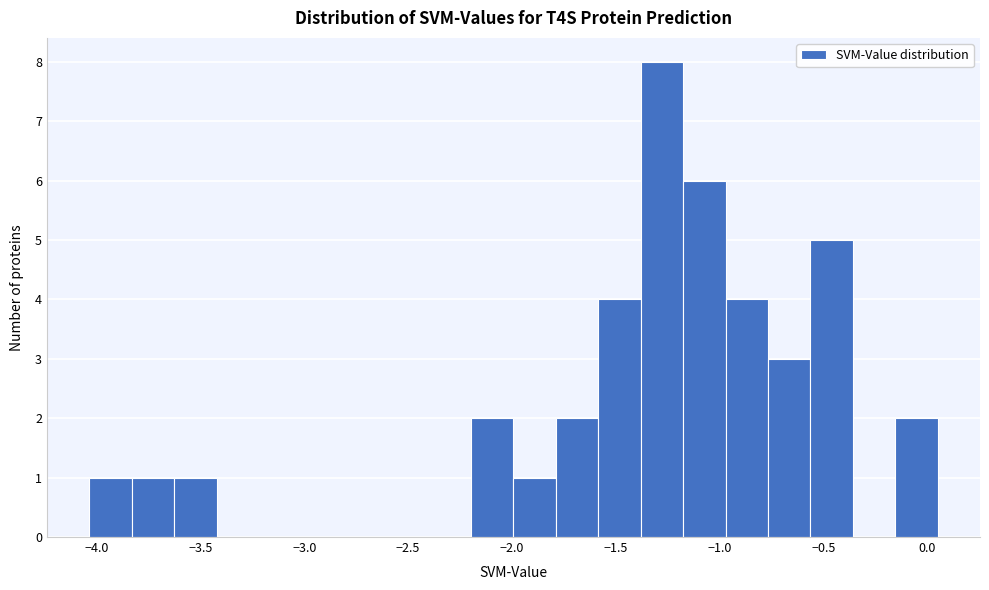

Reading left to right, list every bar in this chart as the range it spans on the x-axis followed by its height. Neither the bar edges nor the heights are printed on the chart, so give them approximately, as read against the axes.

-4.05 to -3.85: 1
-3.85 to -3.65: 1
-3.65 to -3.40: 1
-3.40 to -3.20: 0
-3.20 to -3.00: 0
-3.00 to -2.80: 0
-2.80 to -2.60: 0
-2.60 to -2.40: 0
-2.40 to -2.20: 0
-2.20 to -2.00: 2
-2.00 to -1.80: 1
-1.80 to -1.60: 2
-1.60 to -1.40: 4
-1.40 to -1.20: 8
-1.20 to -0.95: 6
-0.95 to -0.75: 4
-0.75 to -0.55: 3
-0.55 to -0.35: 5
-0.35 to -0.15: 0
-0.15 to 0.05: 2